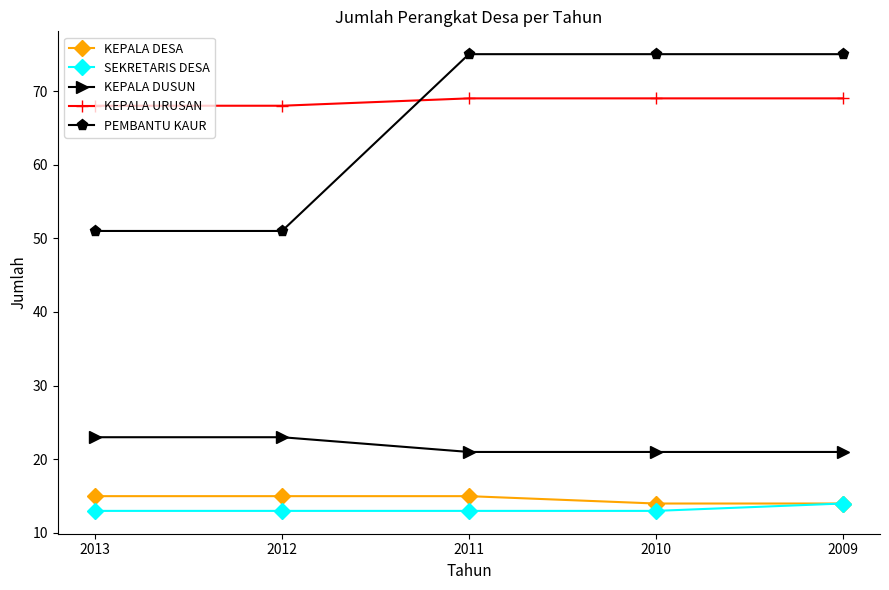

The value of KEPALA DUSUN at 2012 is 23. True or false?

True